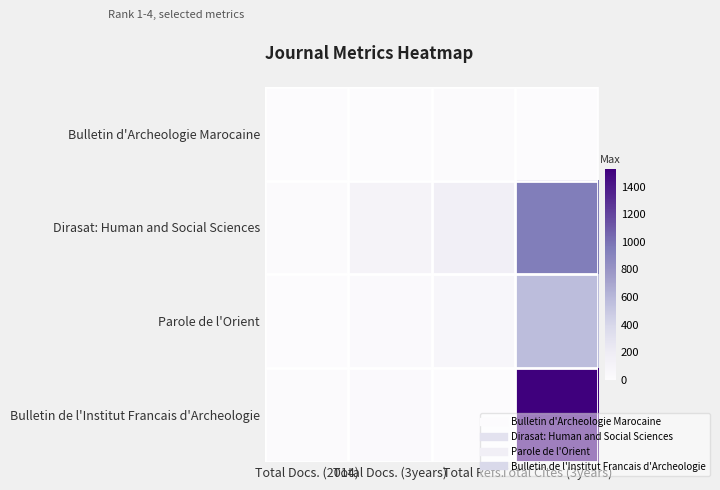

Which series has the largest range (max minus min)?

Bulletin de l'Institut Francais d'Archeologie